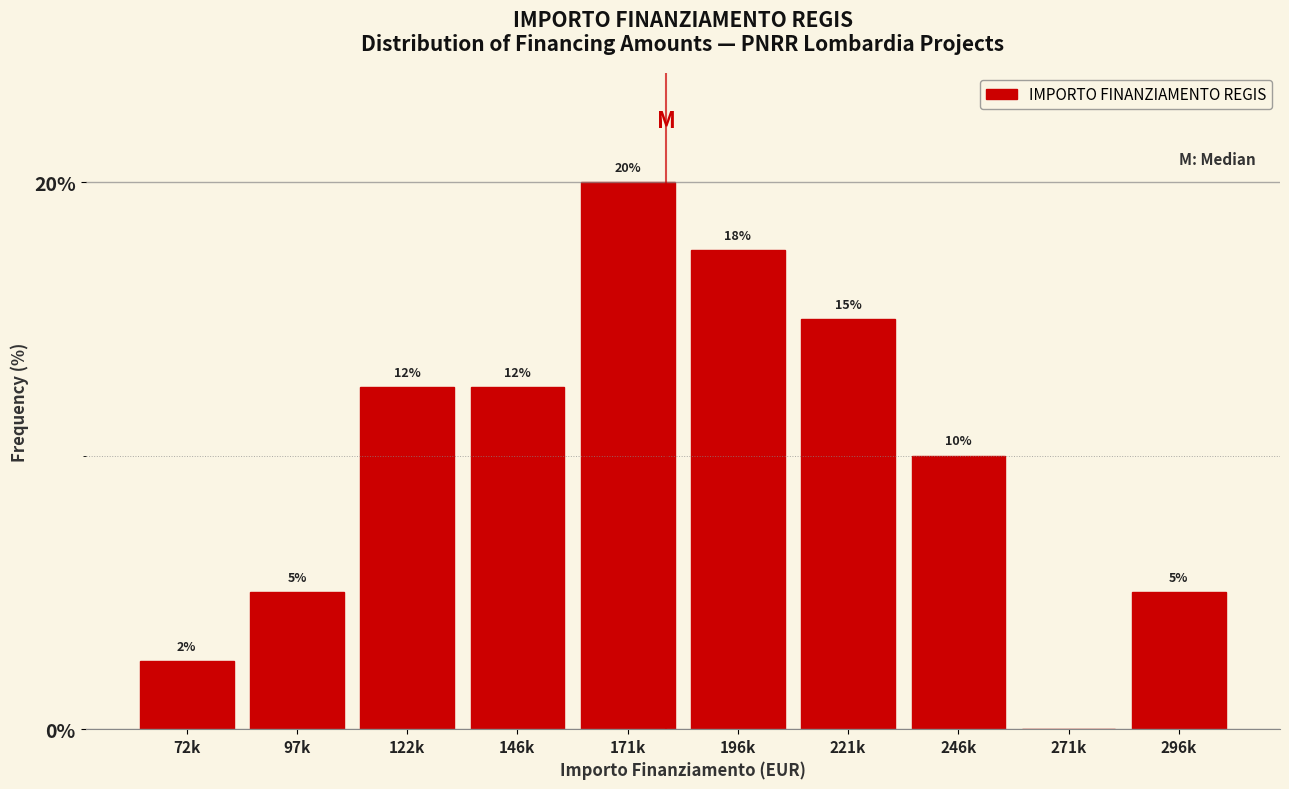

What is the maximum value shown in the chart?

20.0